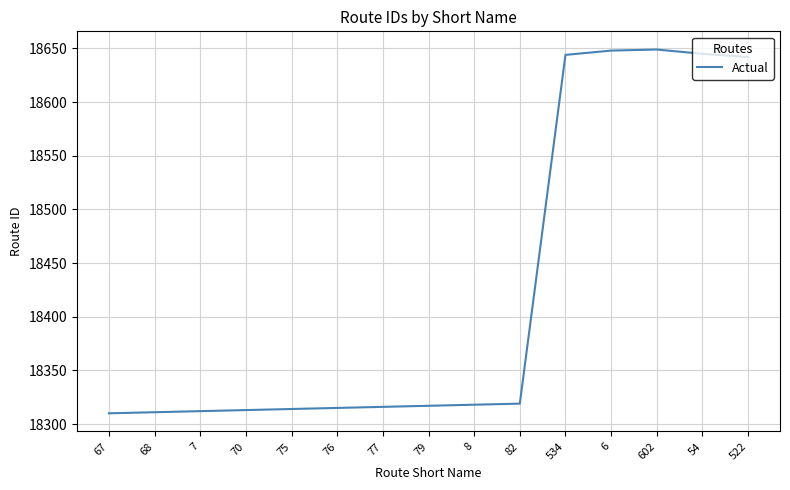

Is it true that the value at 67 is 5000?

False